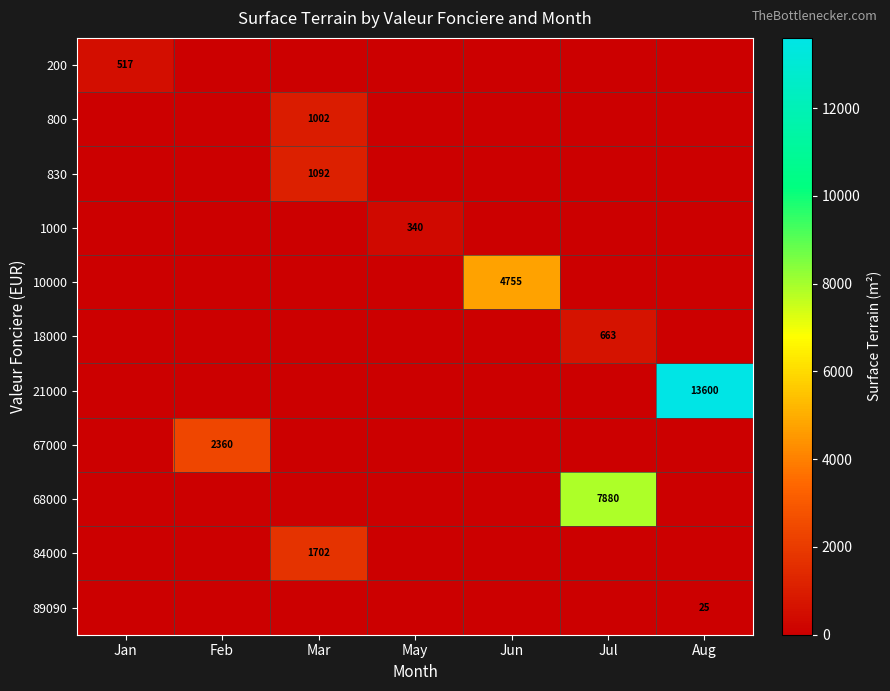

What is the maximum value for 18000?

663